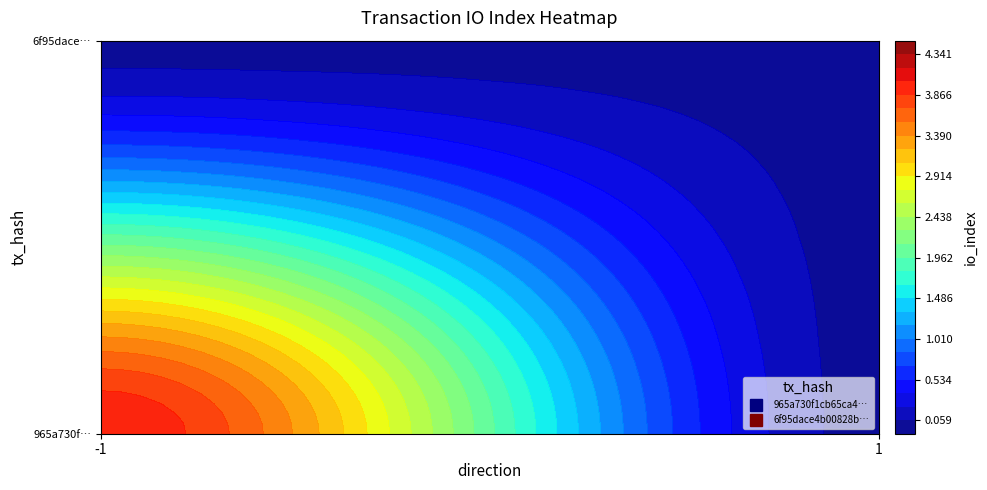

At 1, list the series in order from largest to smallest.

965a730f1cb65ca4c62a15f15f9055d220f18ea, 6f95dace4b00828b2e4c1fd36b7acef3bcabd4e